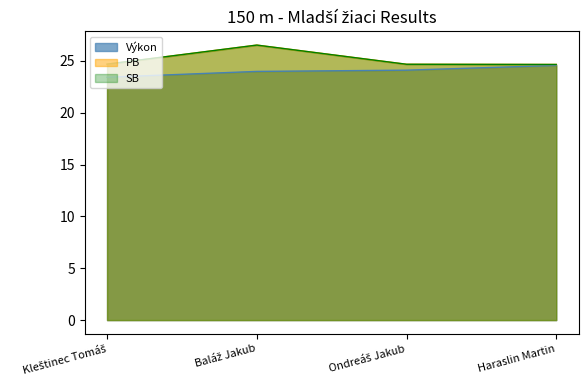

Is it true that PB equals 9.2 at Baláž Jakub?

False